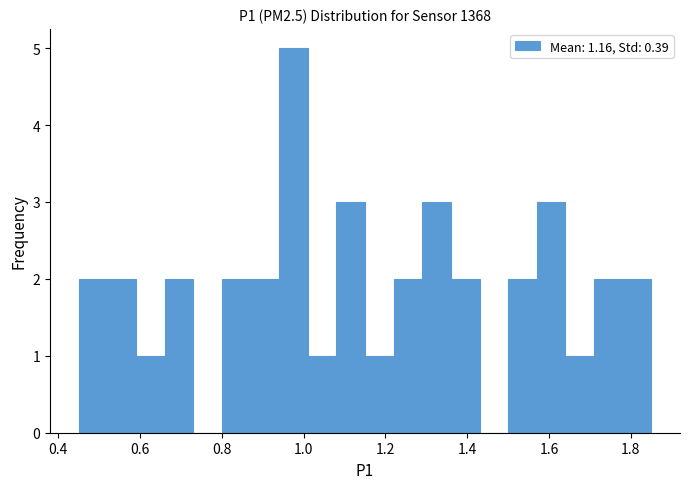

Around what value on the x-axis is the tallest bar? Give the approximate position of its centre, as read against the axis.

0.98